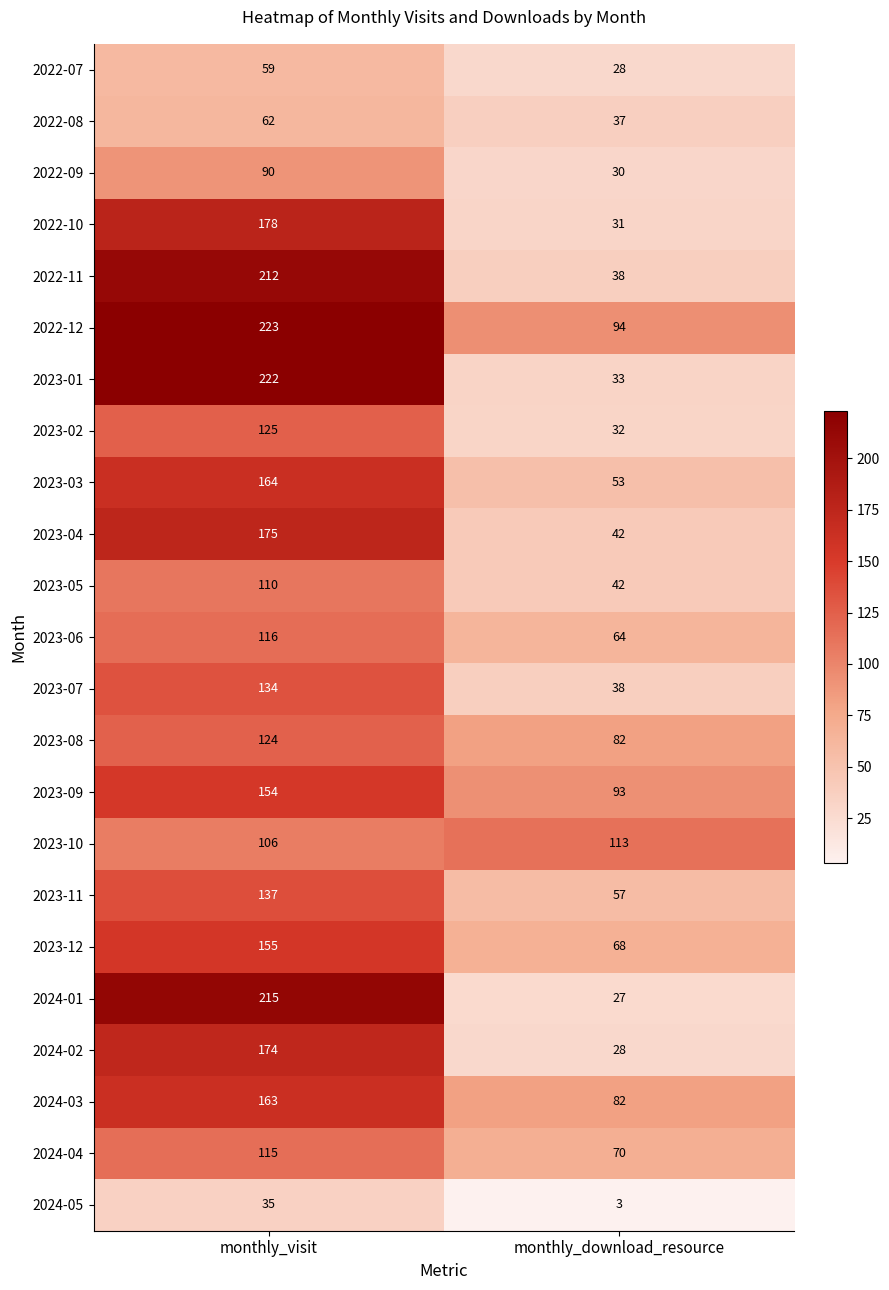

Rank the categories by 2023-01 value from lowest to highest.

monthly_download_resource, monthly_visit